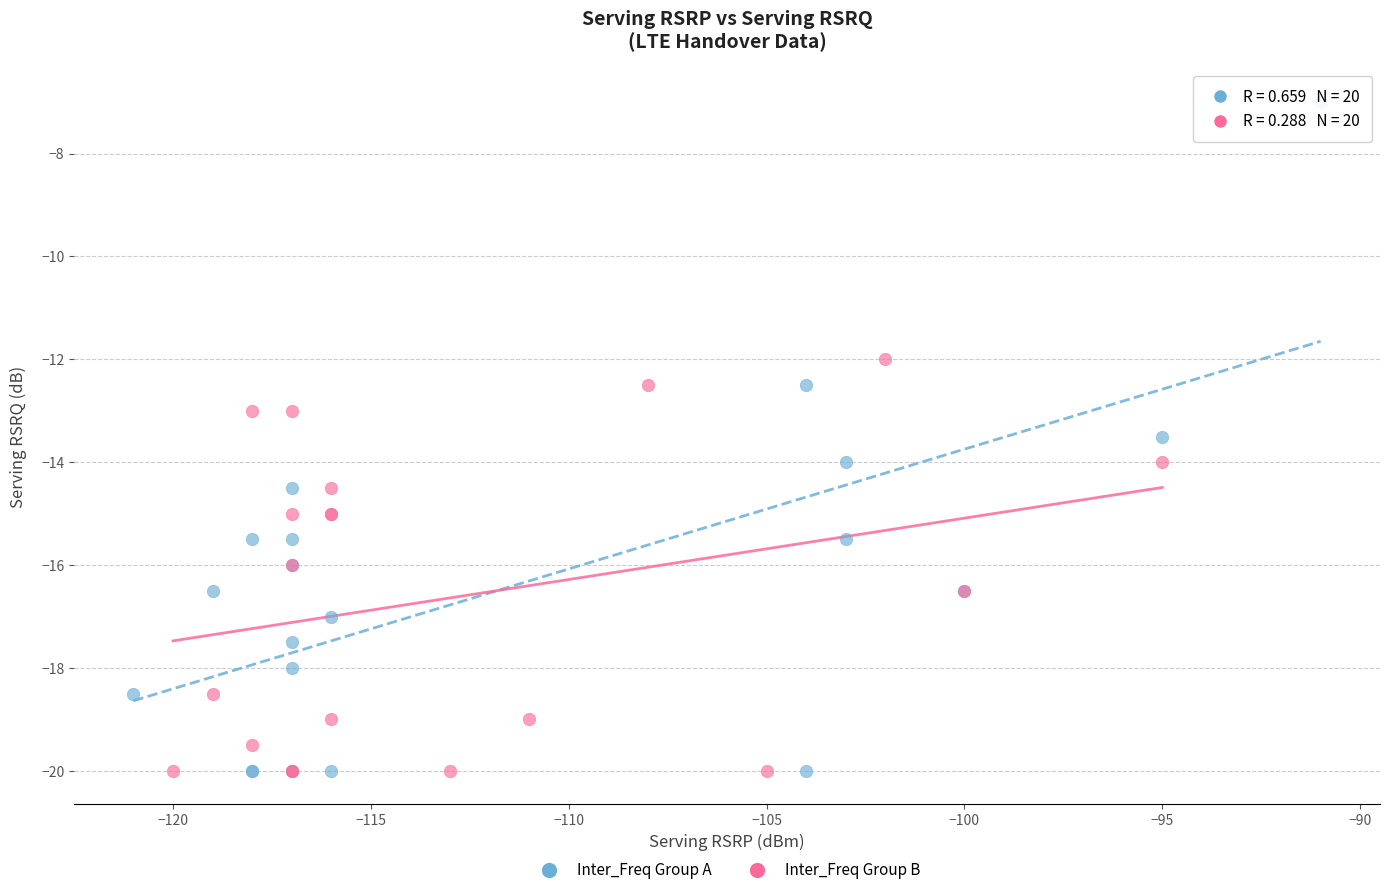

Which series contains the highest Y value?

Inter_Freq Group A